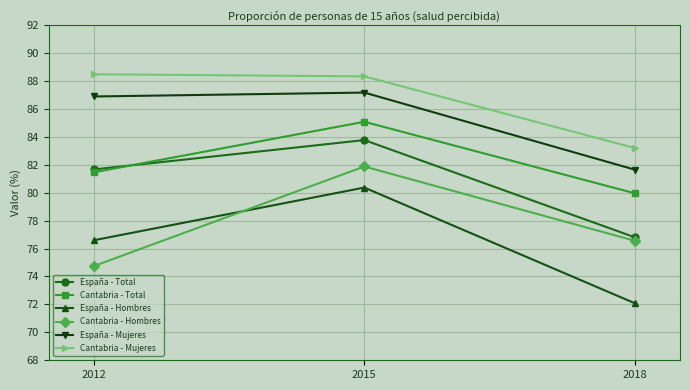

What is the value of the España - Total point at the 2nd from the left?

83.8